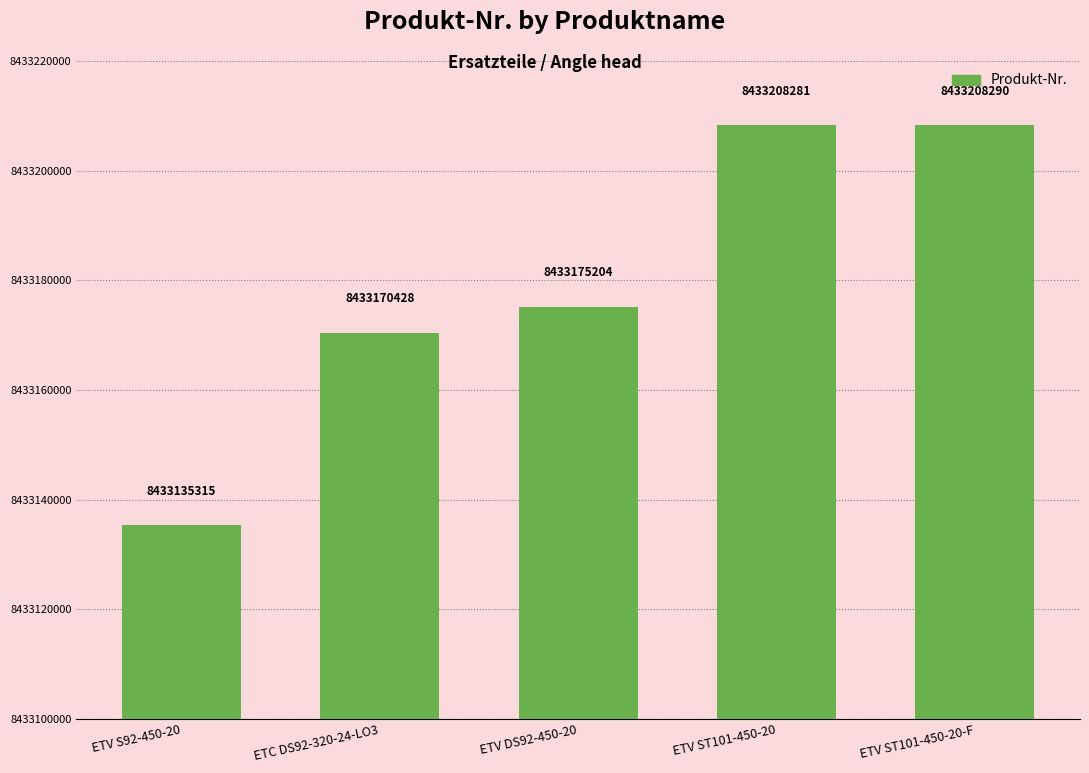

Rank the categories by value from lowest to highest.

ETV S92-450-20, ETC DS92-320-24-LO3, ETV DS92-450-20, ETV ST101-450-20, ETV ST101-450-20-F